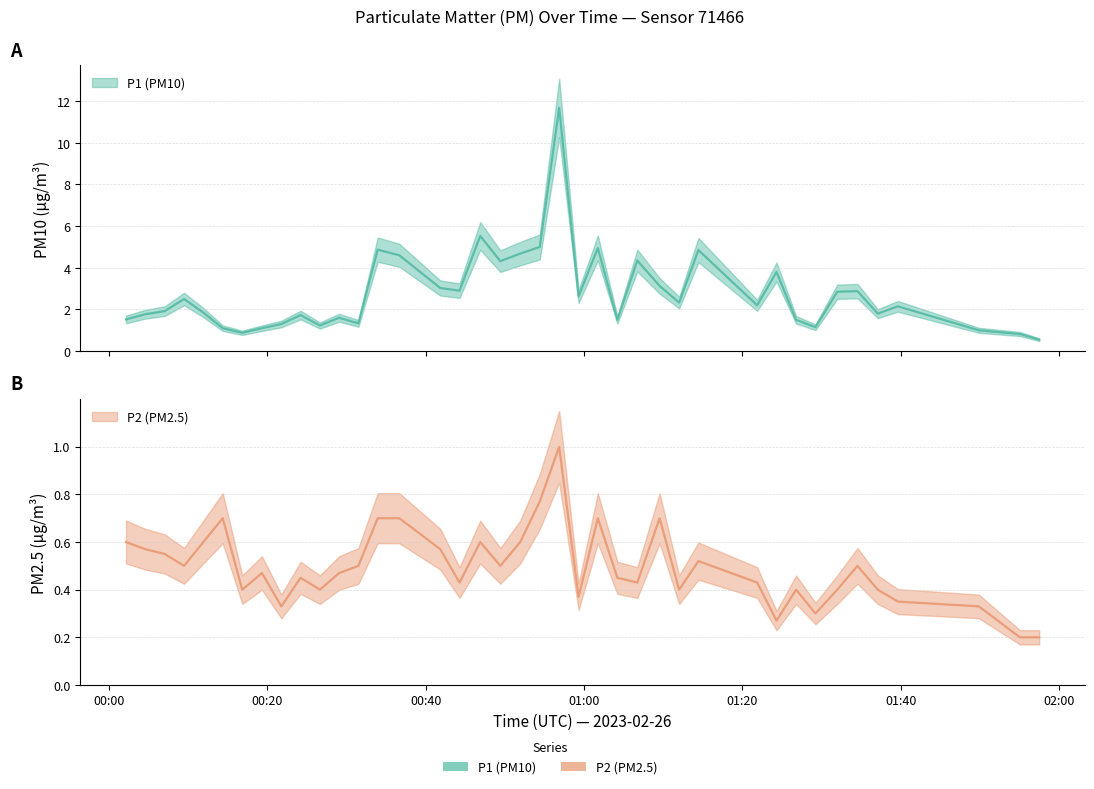

What is the label of the 1st point from the left?

00:00